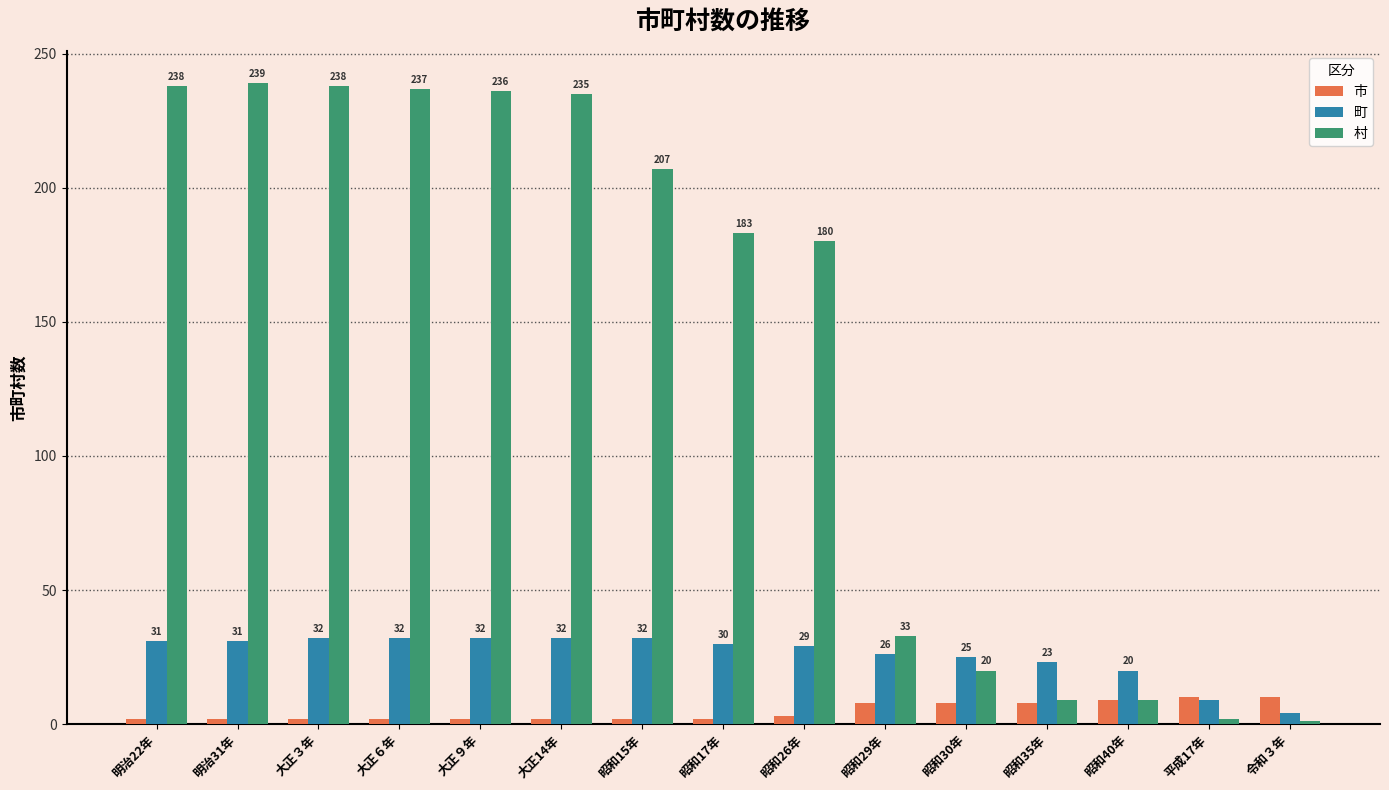

Rank the series by their average value, from lowest to highest.

市, 町, 村